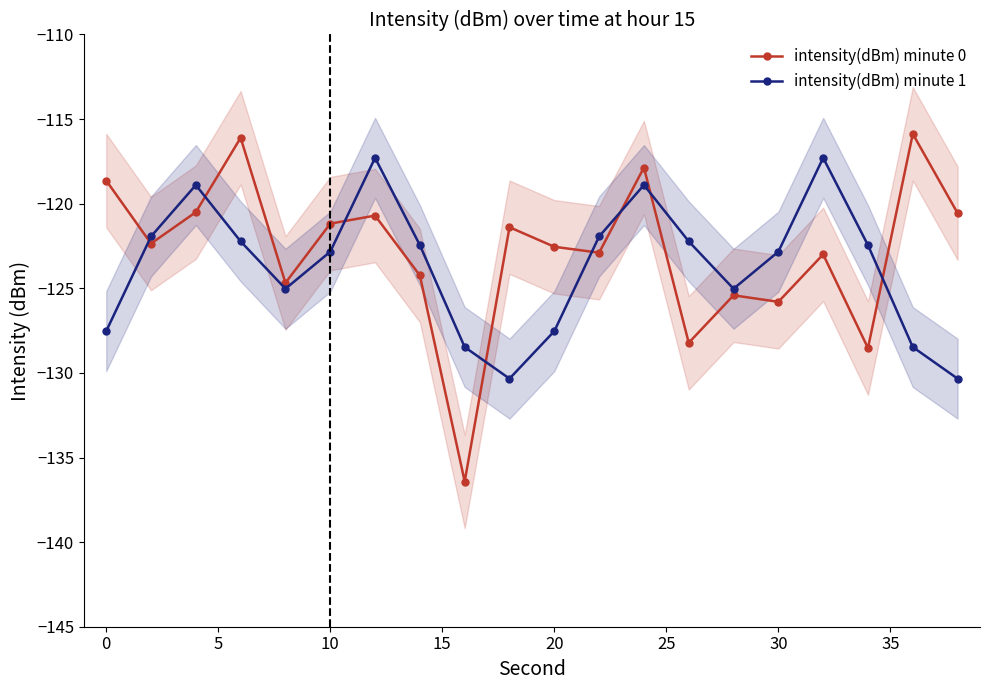

Is it true that intensity(dBm) minute 1 equals -60.4 at 30?

False